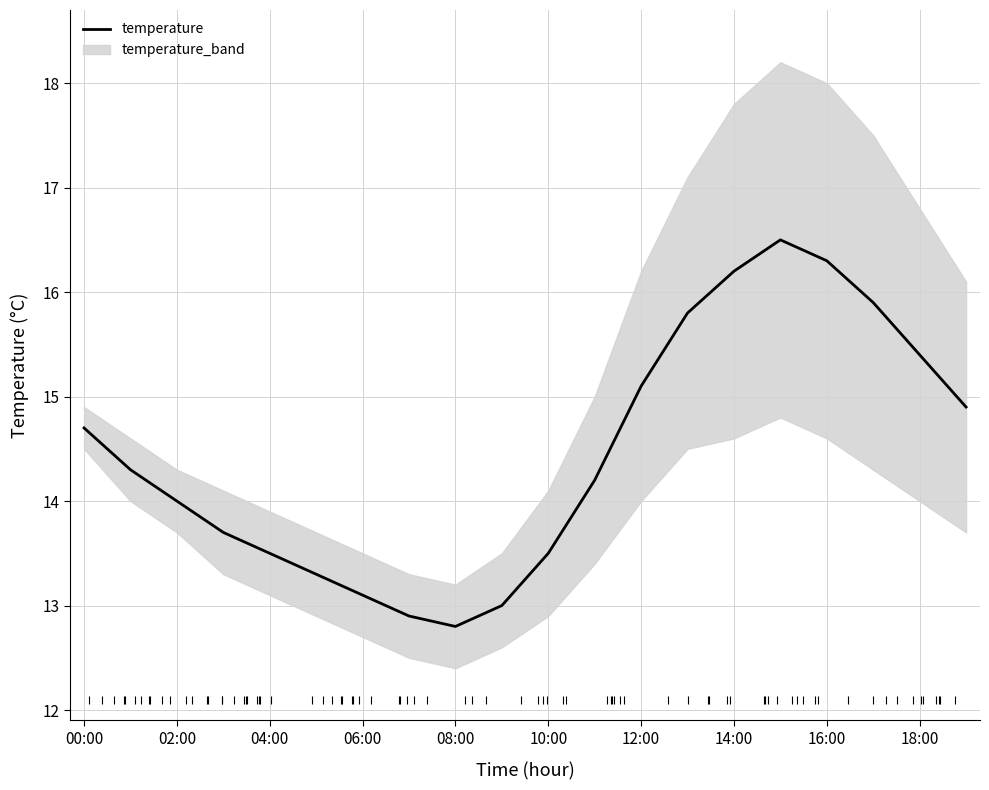

Between 15 and 12, which is larger?

15